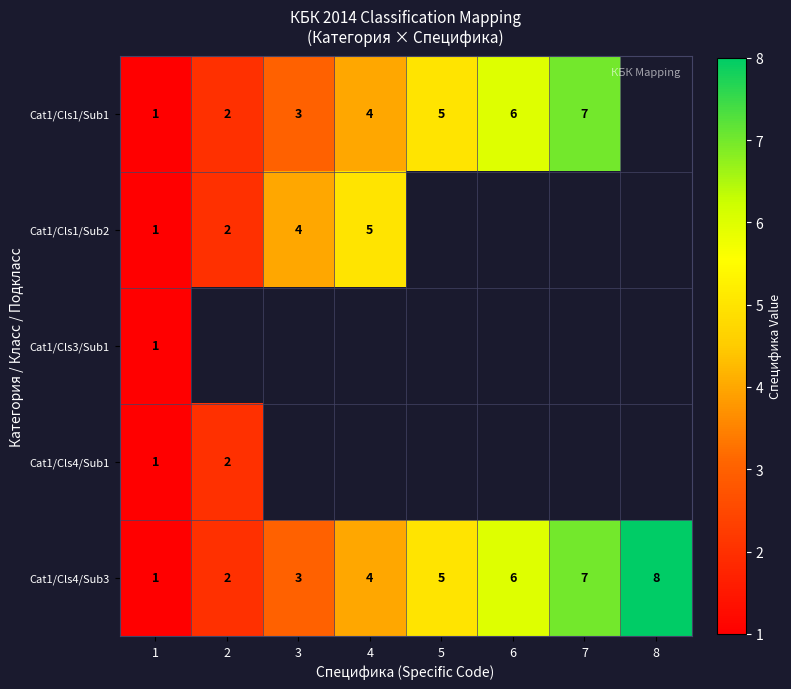

Rank the categories by Cat1/Cls4/Sub3 value from highest to lowest.

8, 7, 6, 5, 4, 3, 2, 1